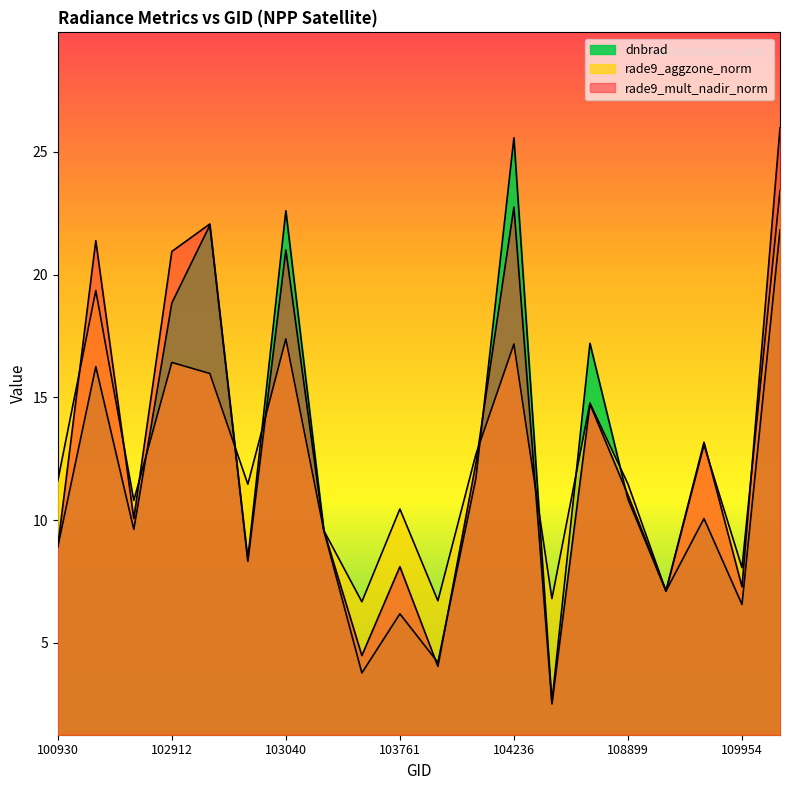

How many distinct data groups are displayed?

3